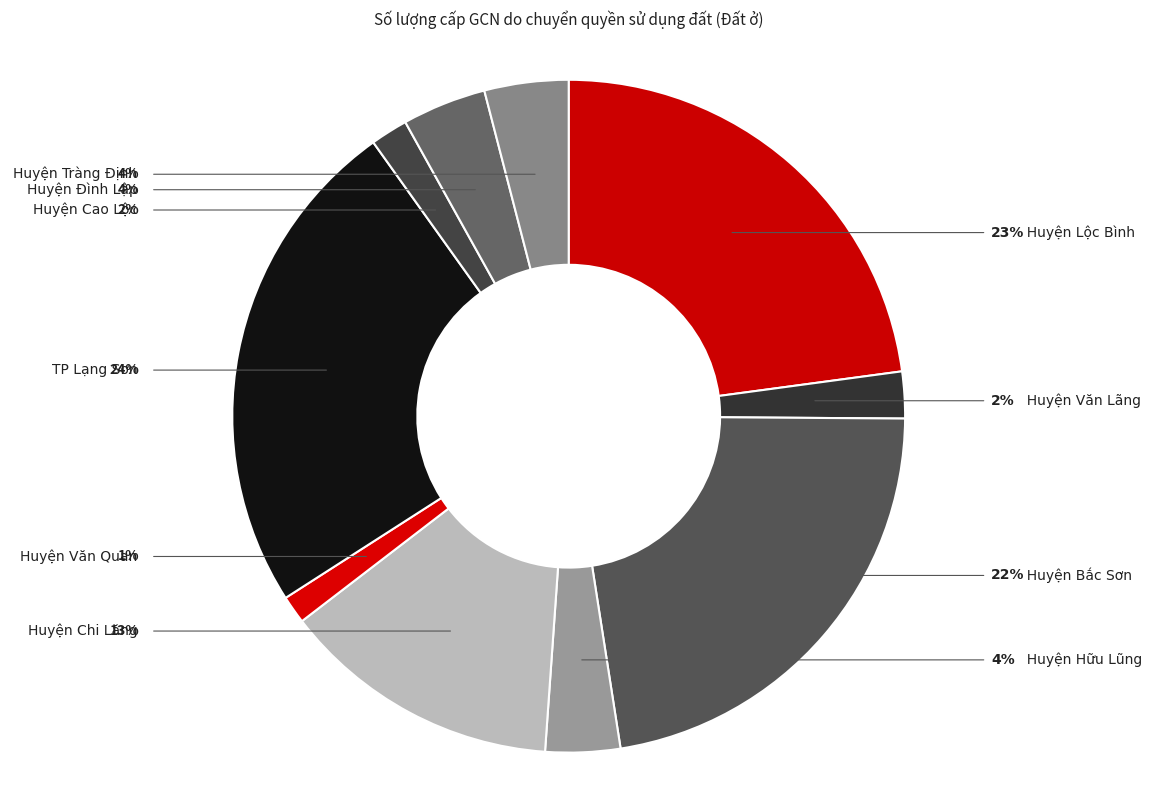

Do Huyện Văn Lãng and Huyện Đình Lập together represent more than half of the pie?

No